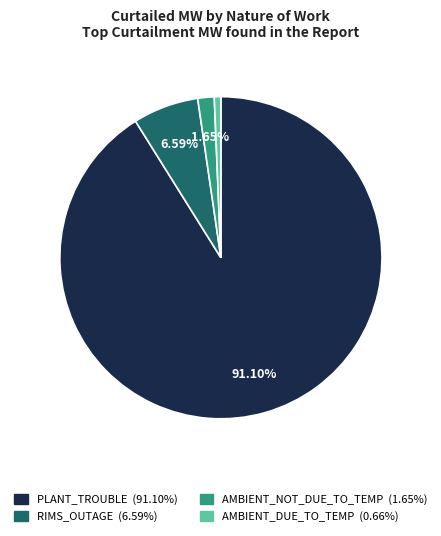

Is there a majority slice in this chart?

Yes